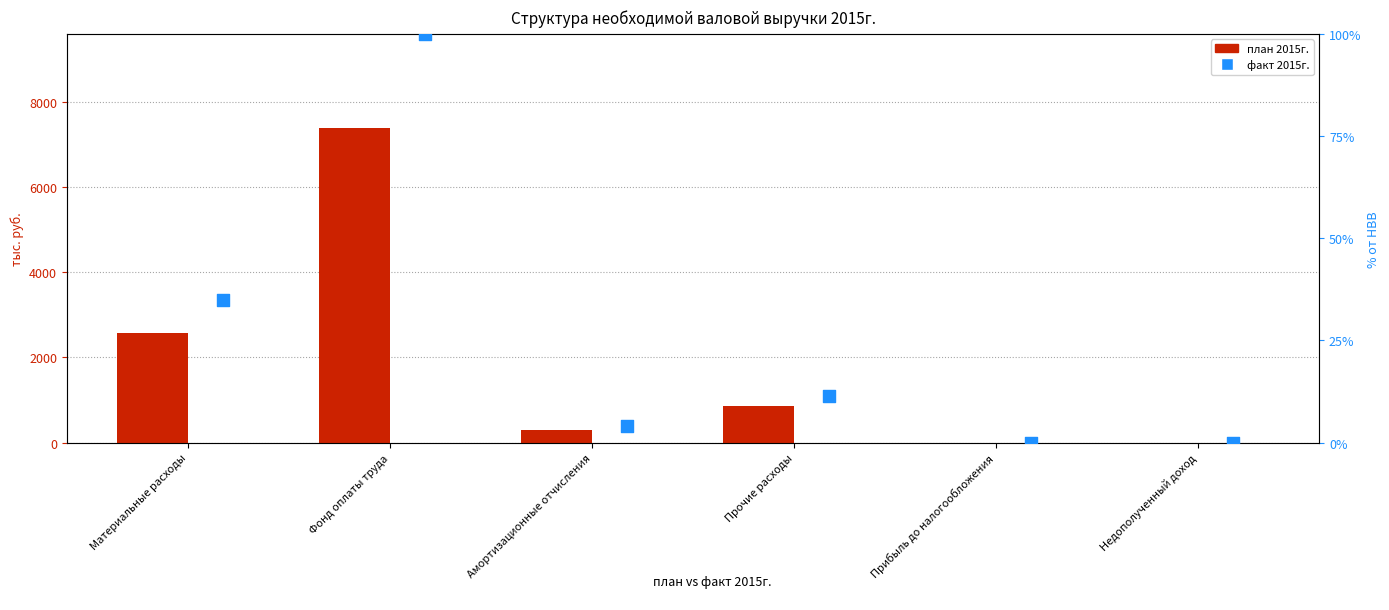

Which series reaches the maximum Y coordinate?

план 2015г.